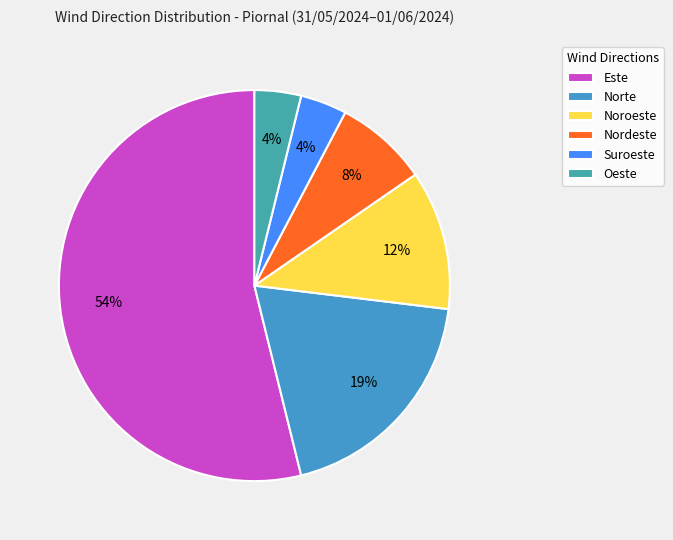

Is there any slice that represents more than half of the pie?

Yes